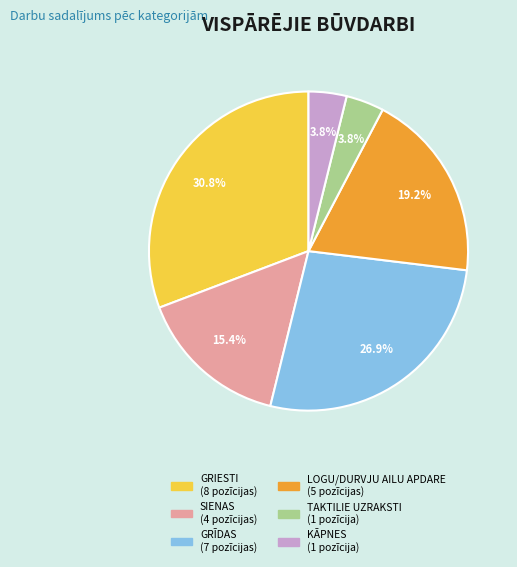

Is there any slice that represents more than half of the pie?

No